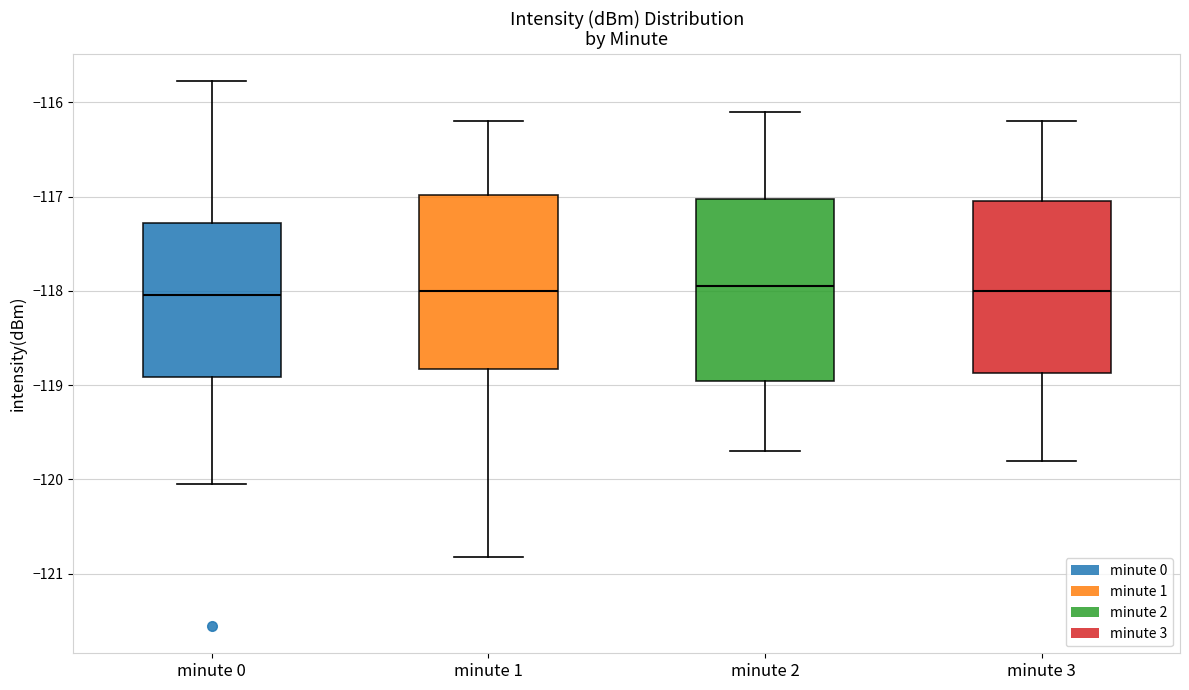

Where is the upper edge of the box for minute 3 on the y-axis? The values are not printed on the chart, so give them approximately, as read against the axis.

-117.0